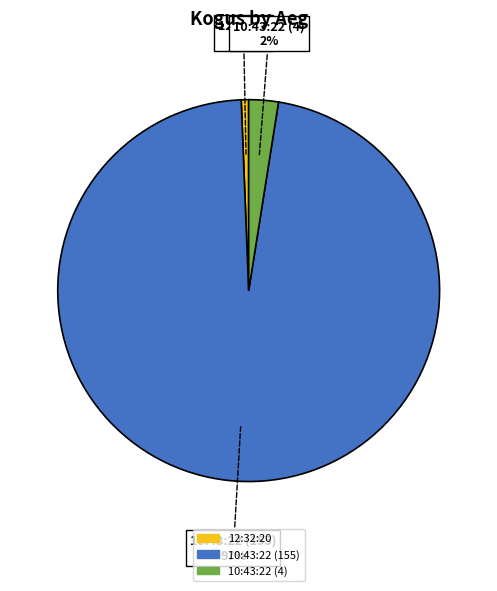

Is 10:43:22 (155) the majority of the pie?

Yes